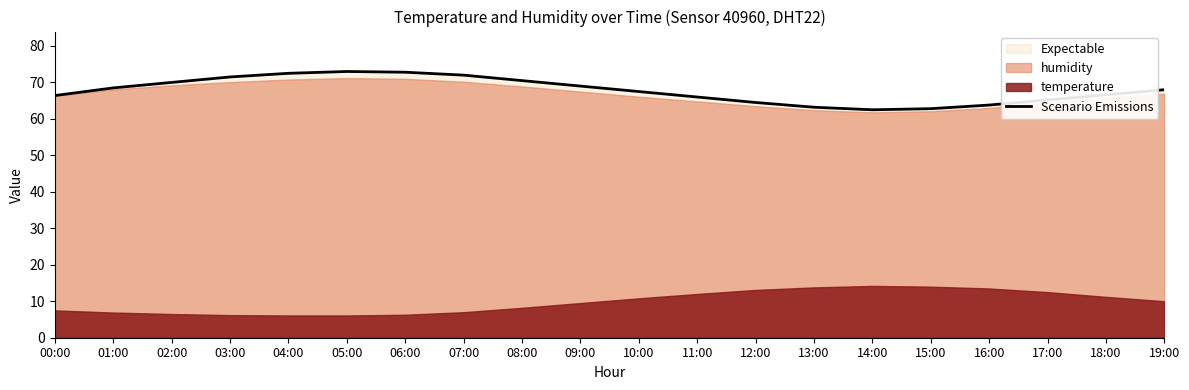

Which category has the highest value across all series?

05:00